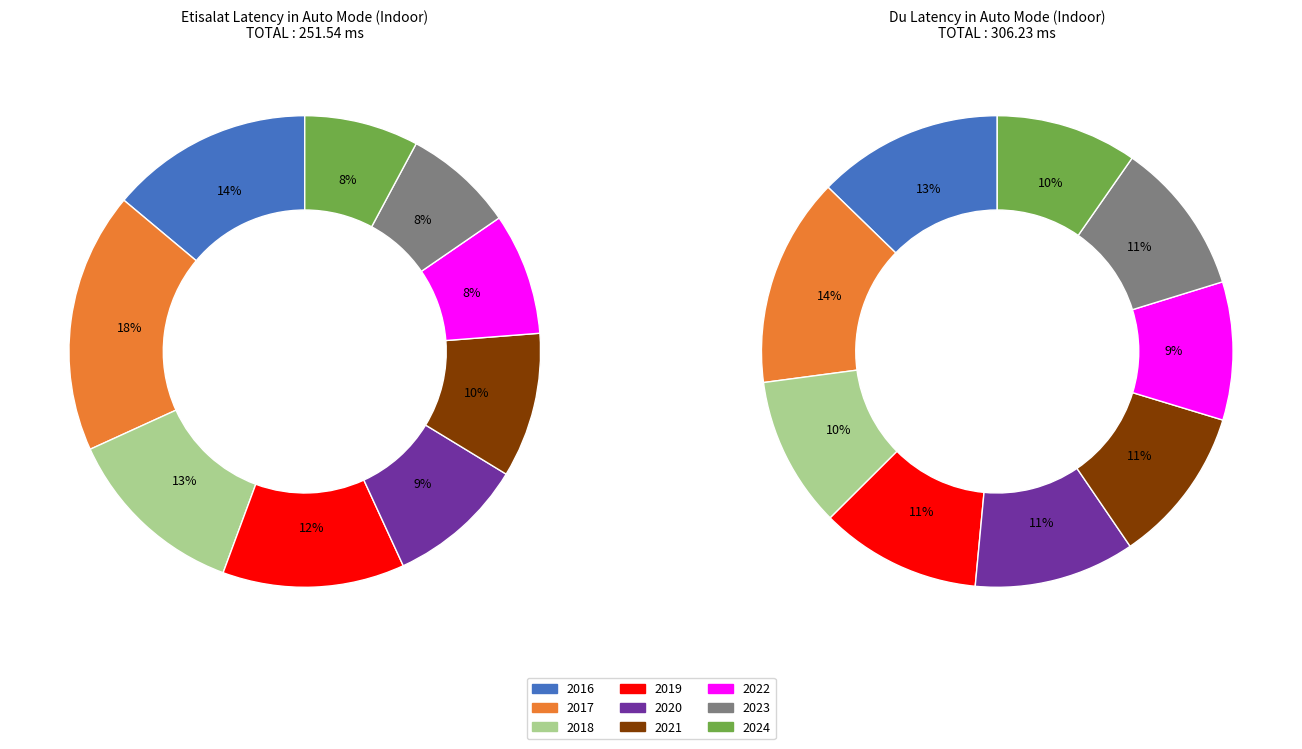

Rank the categories by Etisalat Latency in Auto Mode (Indoor) value from lowest to highest.

2023, 2024, 2022, 2020, 2021, 2019, 2018, 2016, 2017